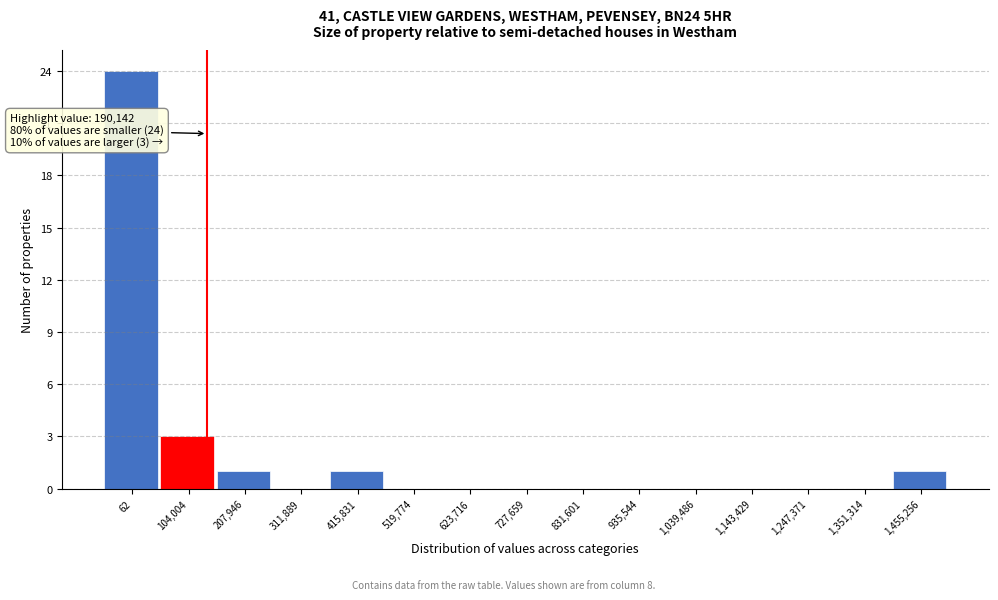

Reading right to left, transcribe all the data shown in this chart.

1,455,256=1	1,351,314=0	1,247,371=0	1,143,429=0	1,039,486=0	935,544=0	831,601=0	727,659=0	623,716=0	519,774=0	415,831=1	311,889=0	207,946=1	104,004=3	62=24